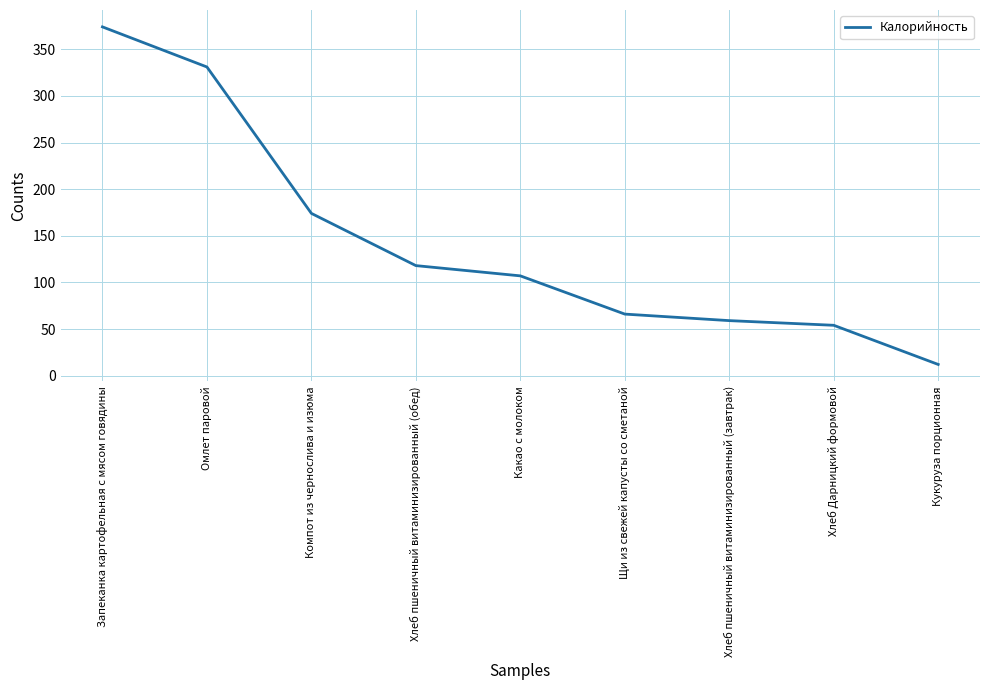

What is the sum of the values at Кукуруза порционная and Хлеб пшеничный витаминизированный (завтрак)?

71